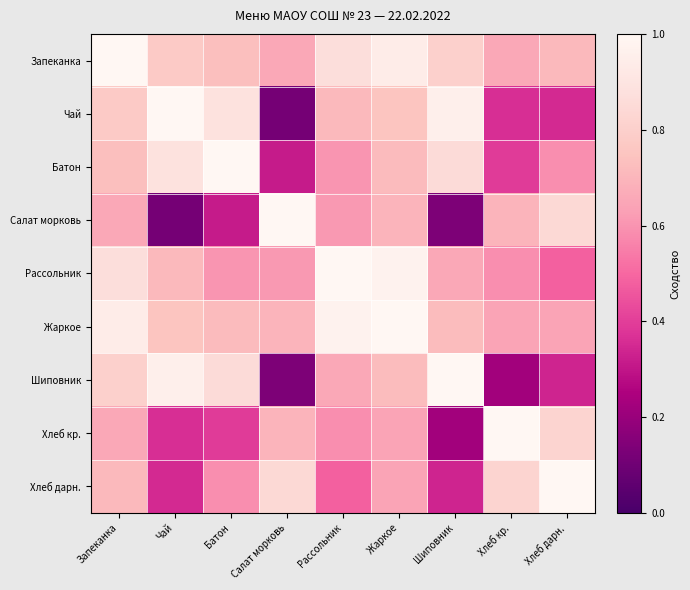

How many data points does each series have?

9